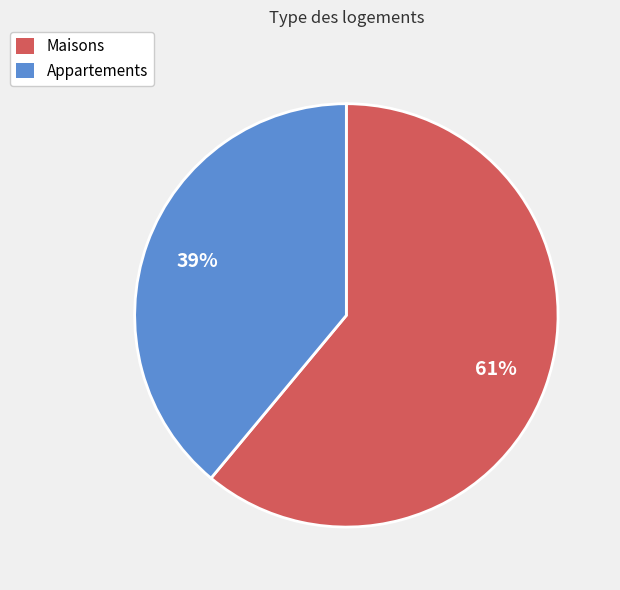

To the nearest percent, what is the average slice percentage?

50%